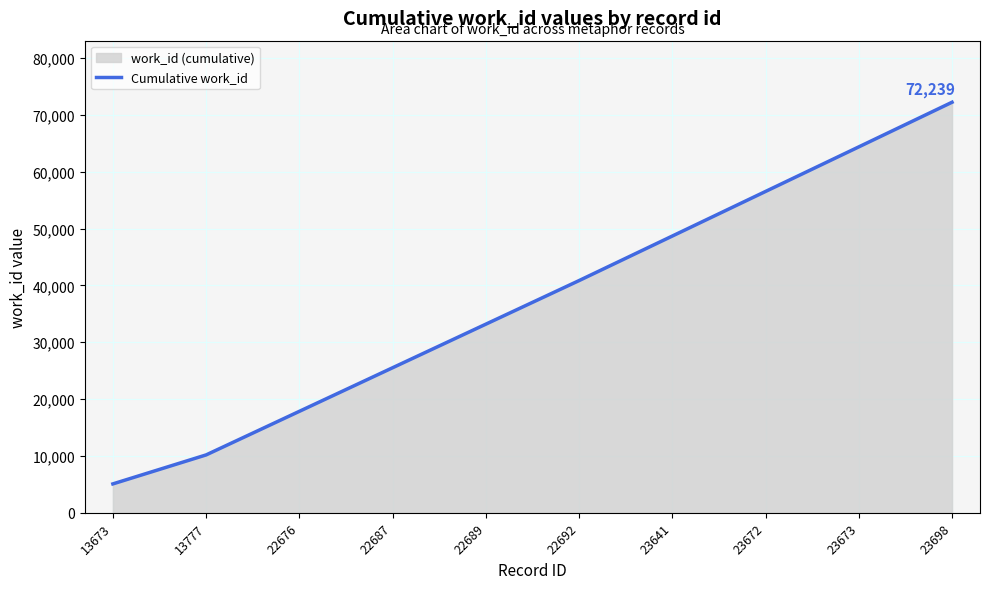

What is the value of the 1st point from the left?

5083